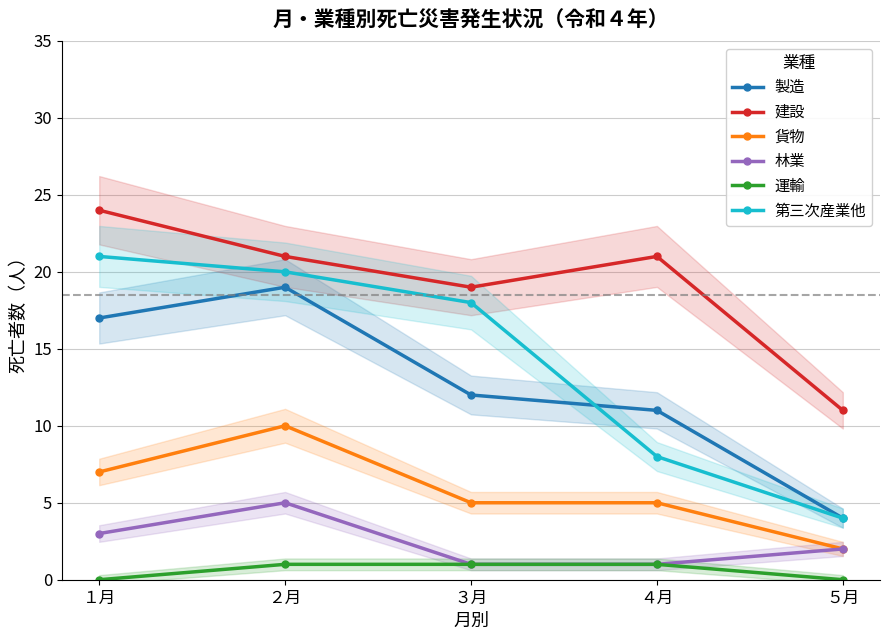

The value of 製造 at ２月 is 29. True or false?

False